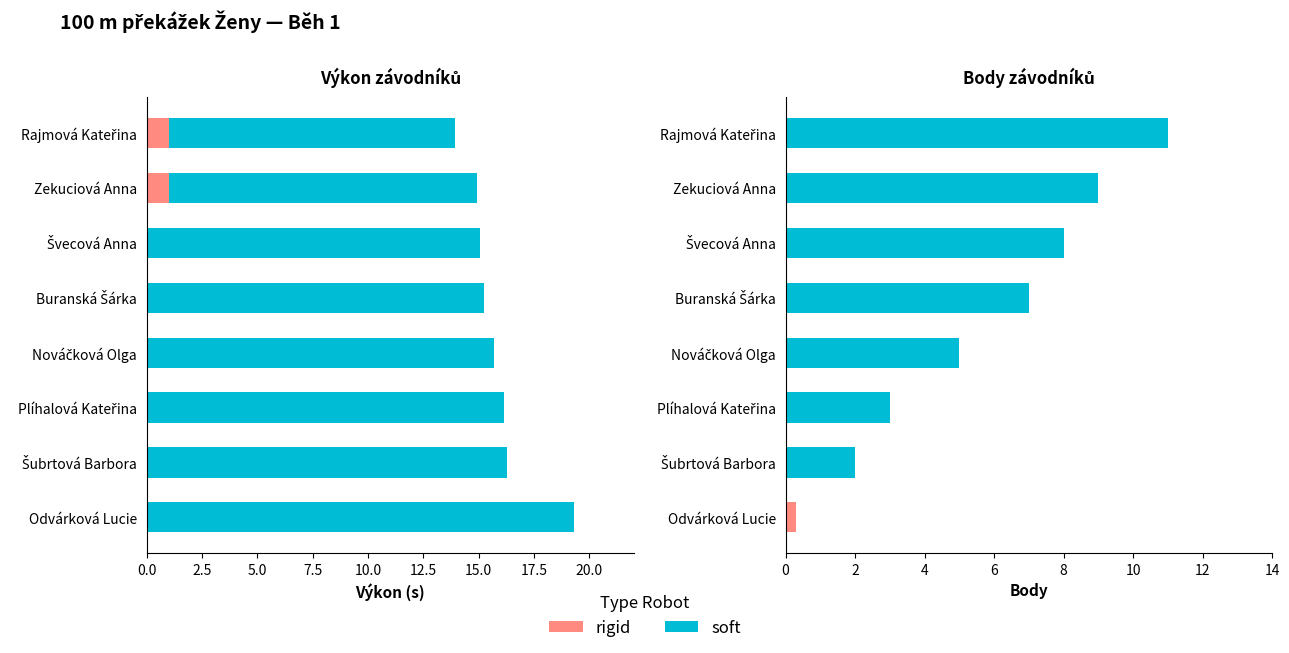

What is the sum of all Výkon values?

126.5